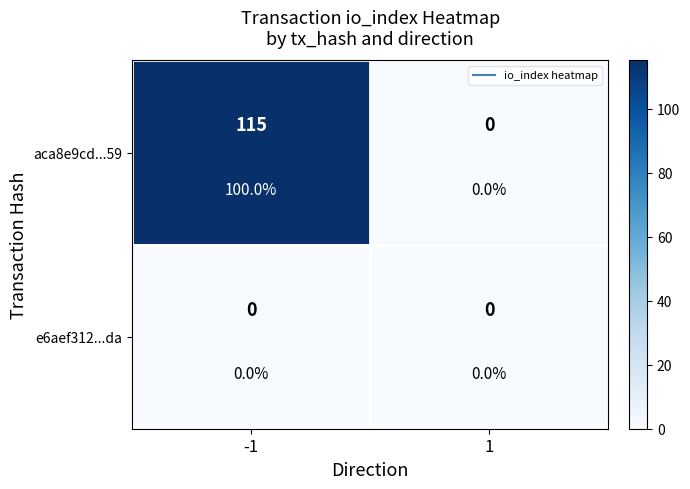

Where is aca8e9cd...59 nearest to the value 57?

1